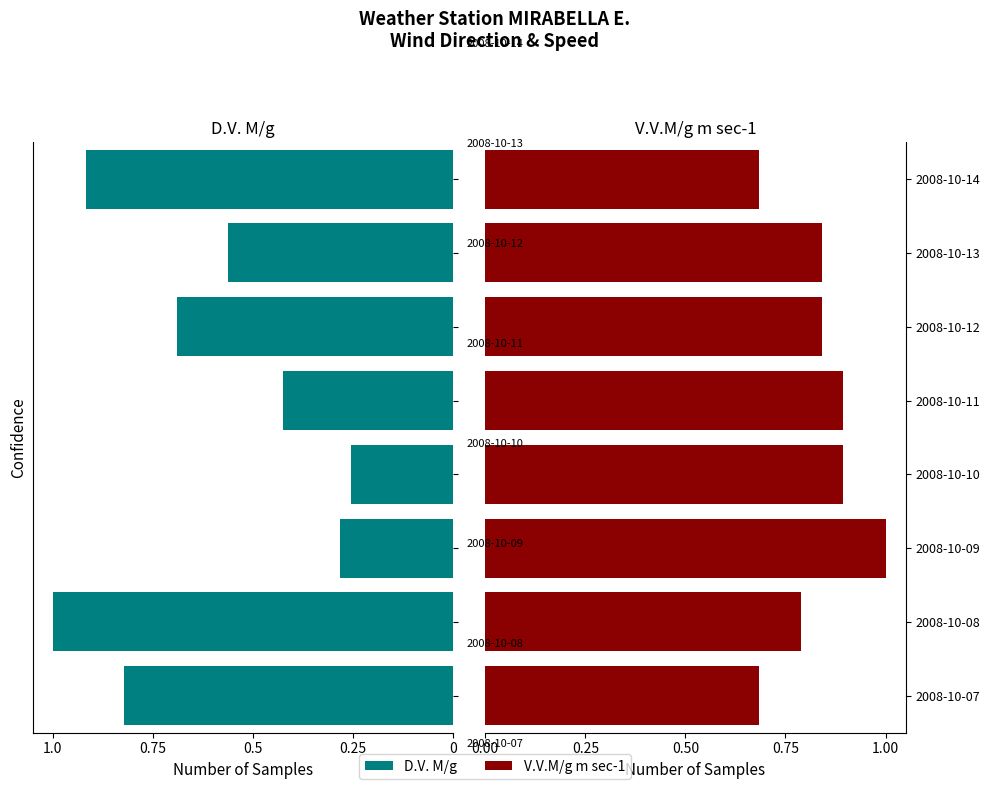

Count the number of categories in the chart.

8